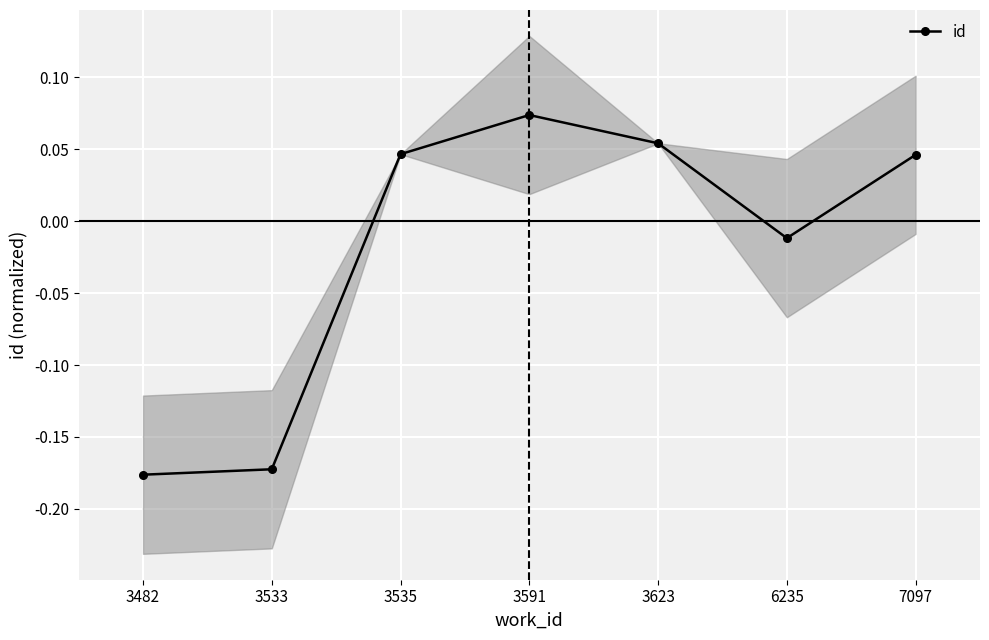

Reading left to right, transcribe all the data shown in this chart.

3482=-0.2	3533=-0.2	3535=0.0	3591=0.1	3623=0.1	6235=-0.0	7097=0.0